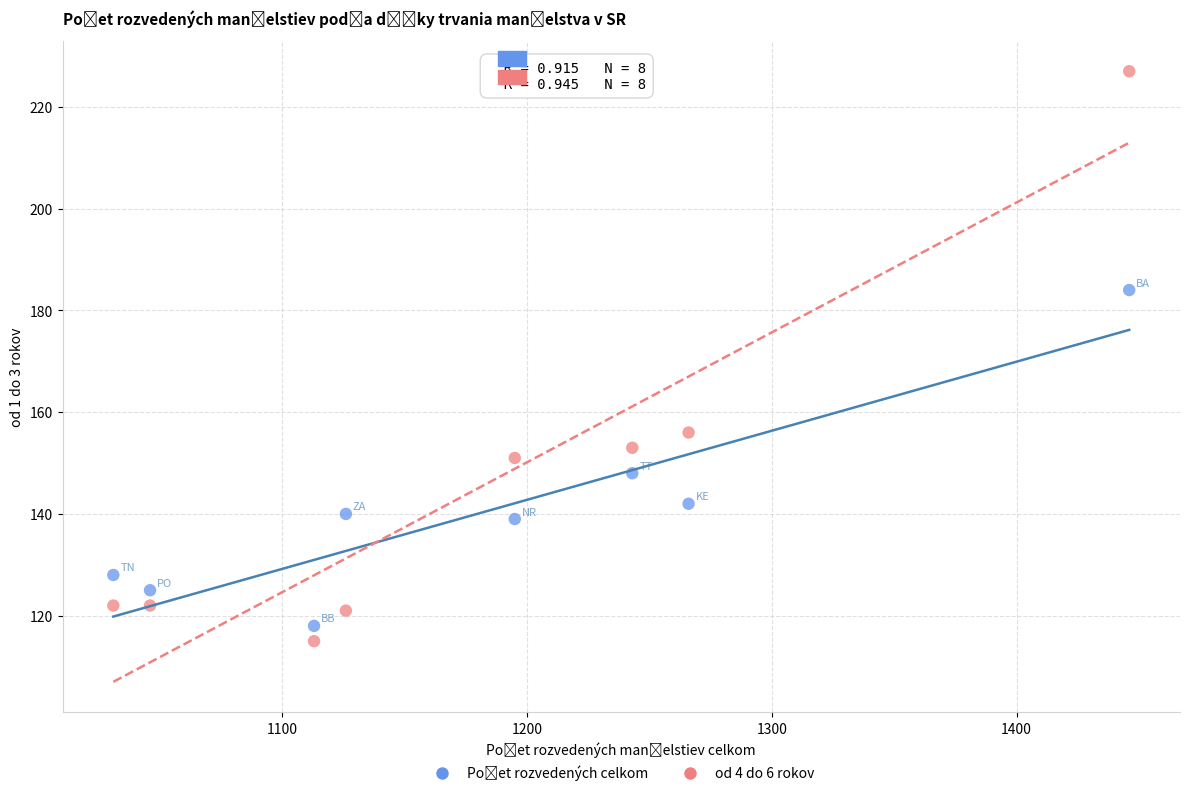

Across all series, what Y value is closest to 171?

184